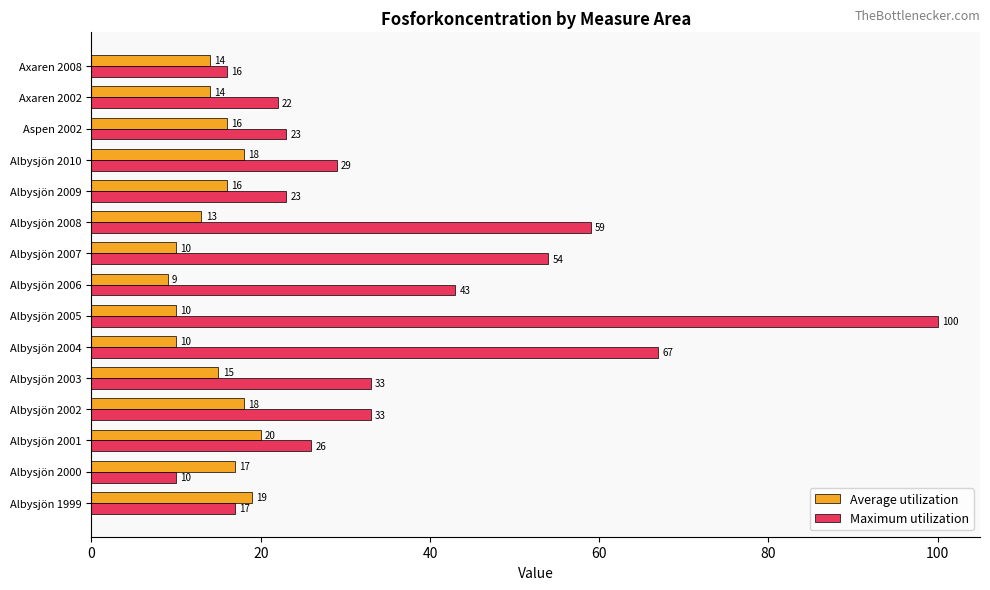

What is the difference between the second highest and minimum values in the Average utilization series?

10